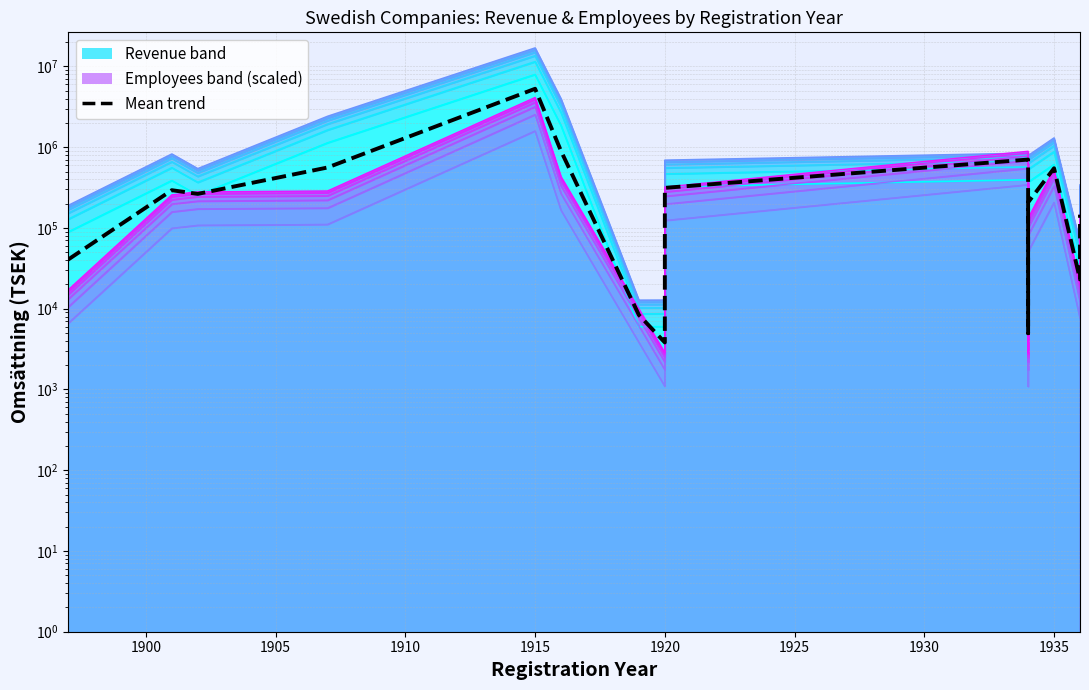

Reading left to right, what are all the values shown in this chart?

40533.1	293645.1	264309.7	560907.8	5295042.0	895404.2	8372.5	3819.7	313886.3	703126.9	4971.5	207527.6	548812.6	23045.4	146144.3